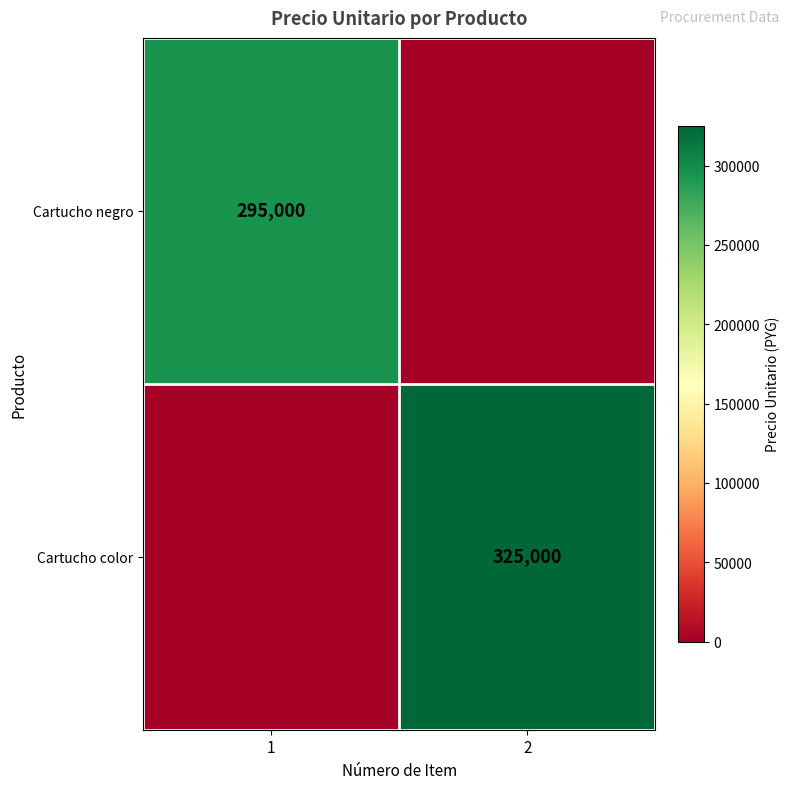

What is the spread (max minus min) of values at 1?

295000